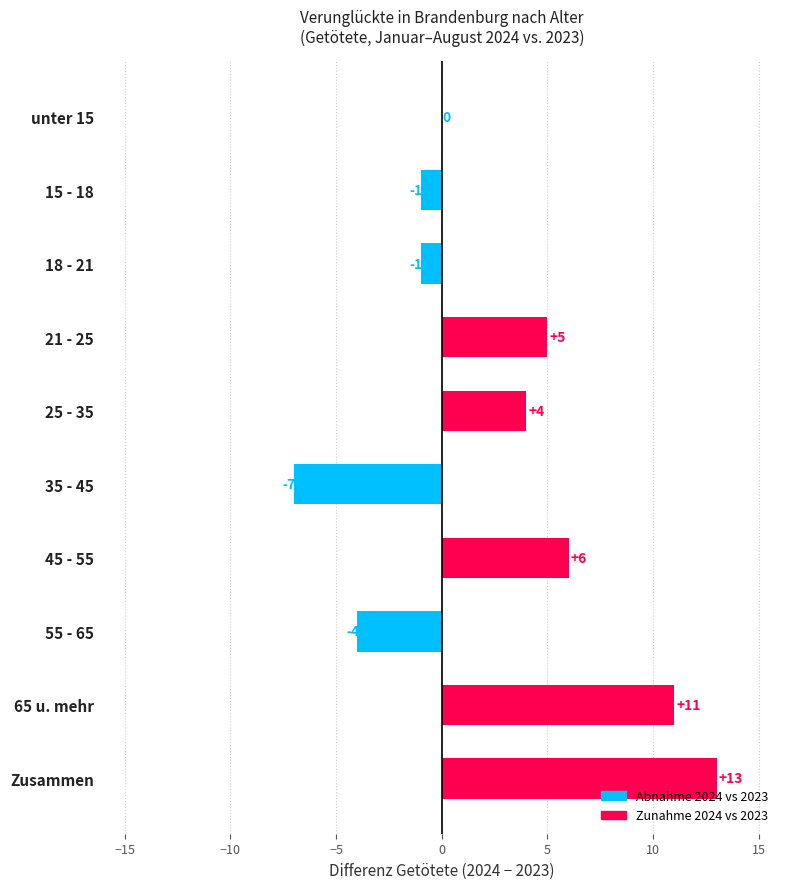

Are the bars grouped side by side (vs. stacked)?

No